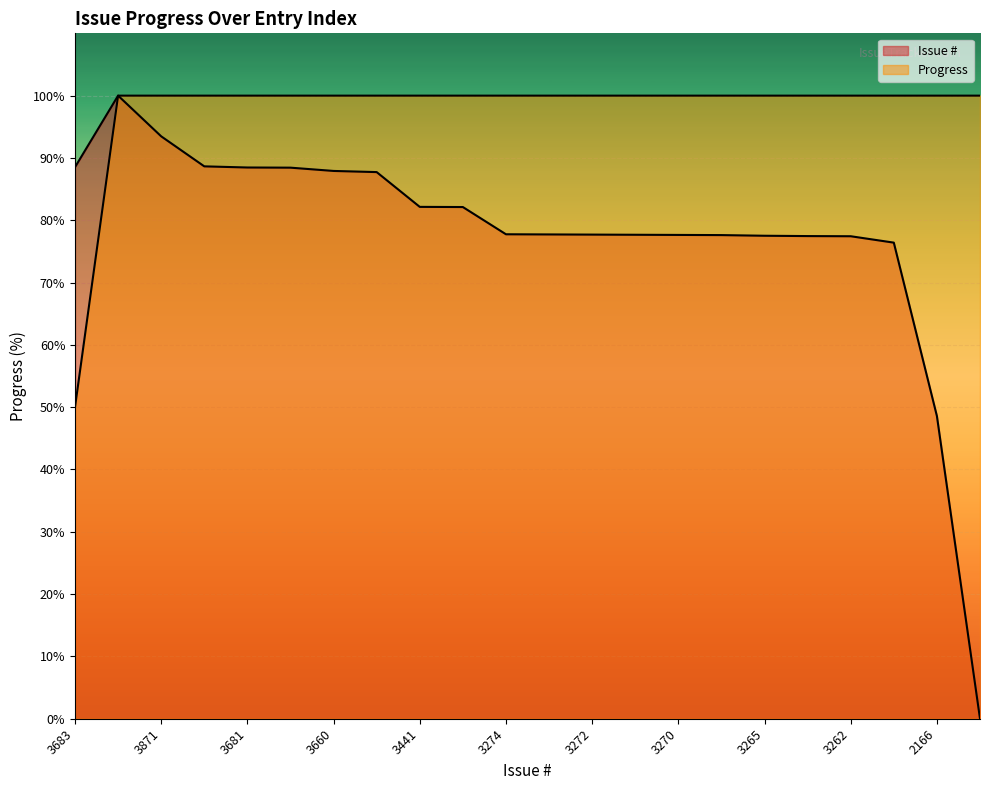

What is the lowest value of the Progress series?

50.0